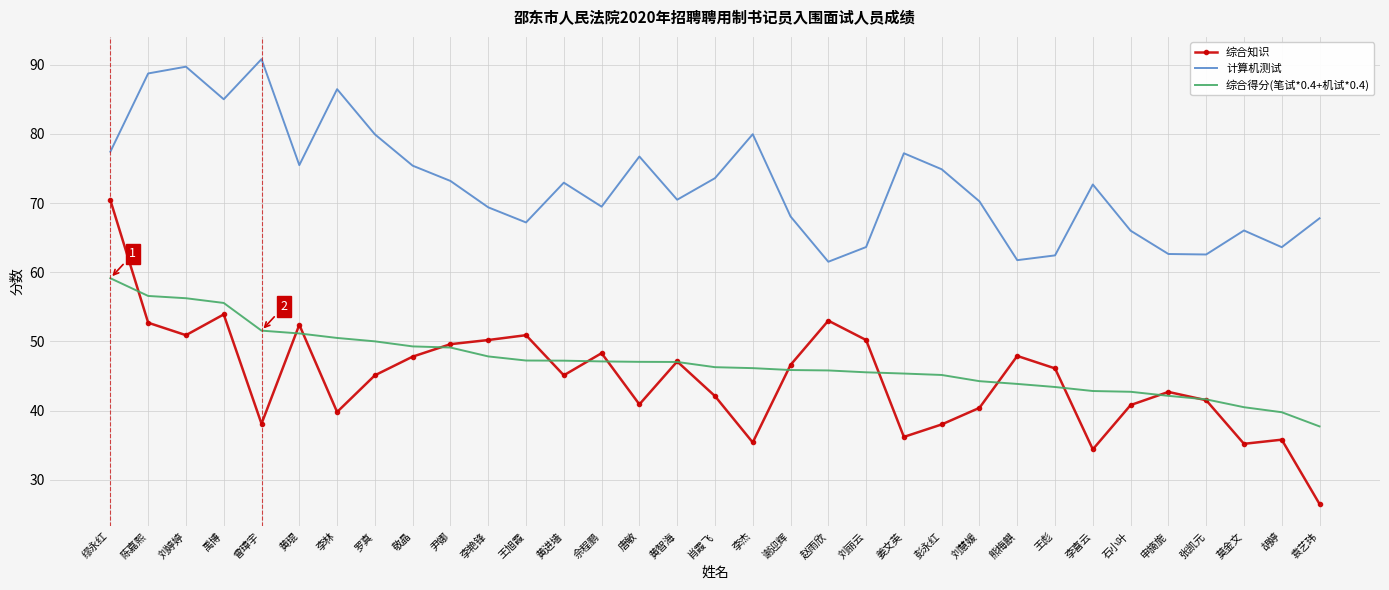

Between 曾璋宇 and 赵雨欣, which series saw the biggest shift?

计算机测试